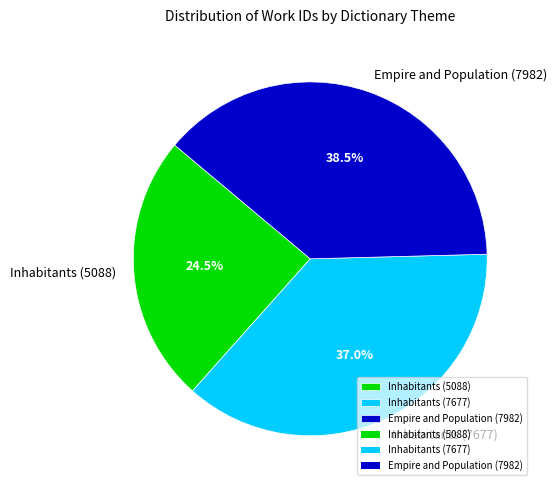

Rank the categories by value from lowest to highest.

Inhabitants (5088), Inhabitants (7677), Empire and Population (7982)